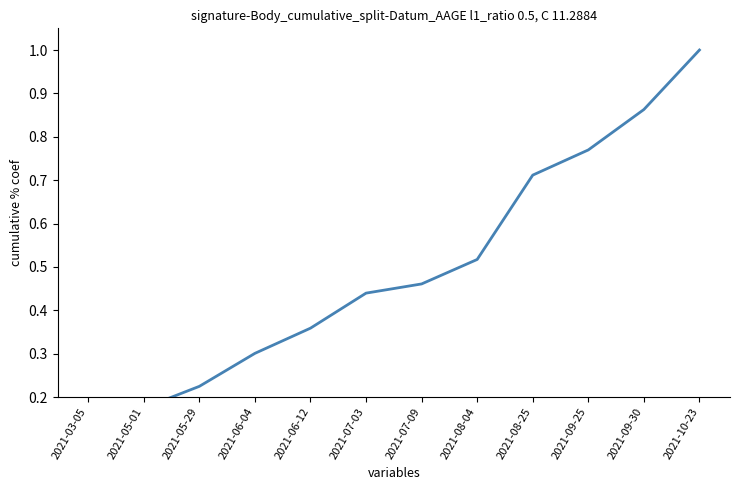

Which category has the highest value across all series?

2021-10-23